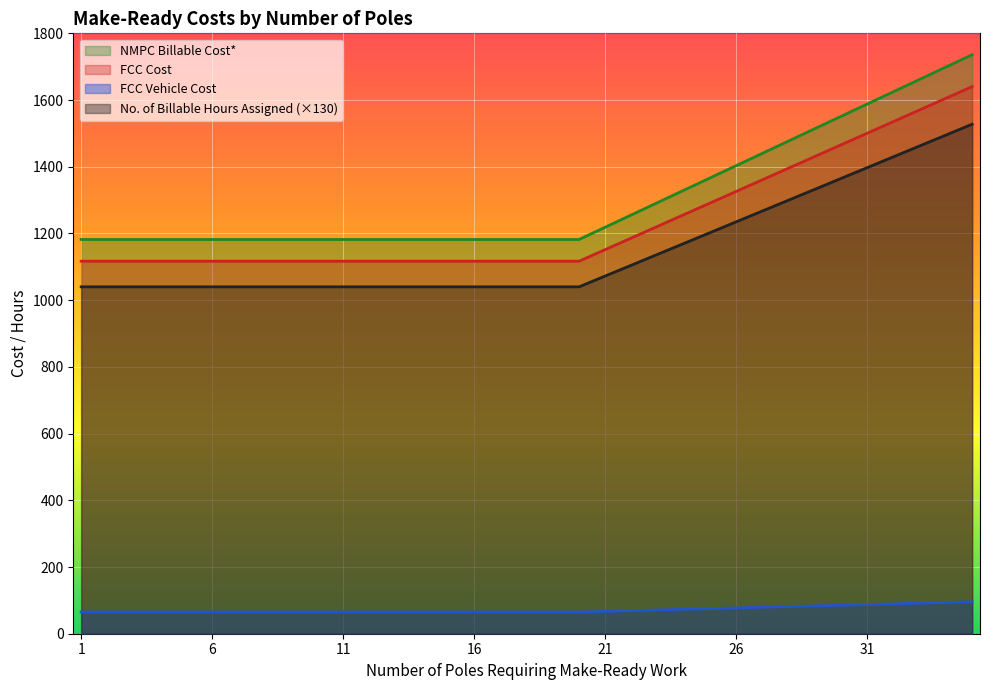

What is the spread (max minus min) of values at 12?

1116.8